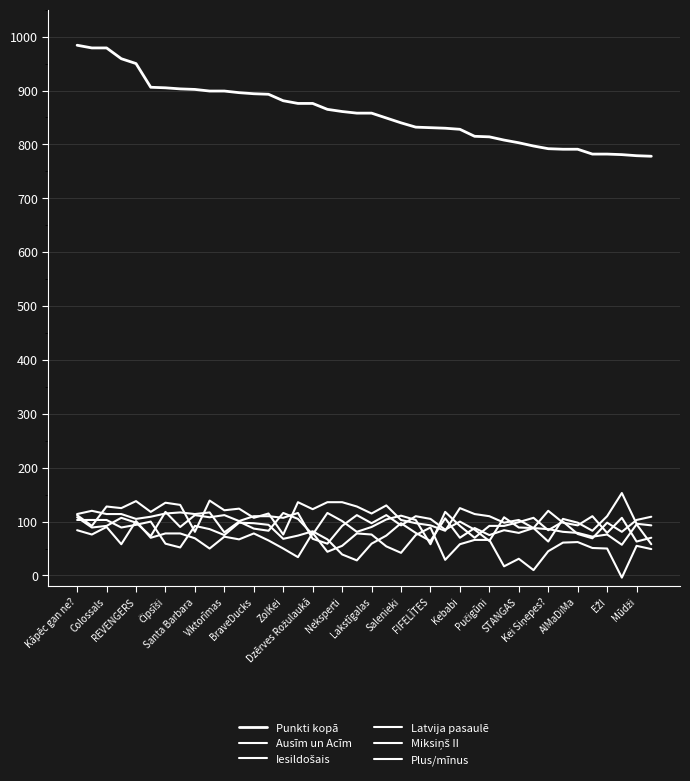

Is this an area chart (filled region under the line)?

No